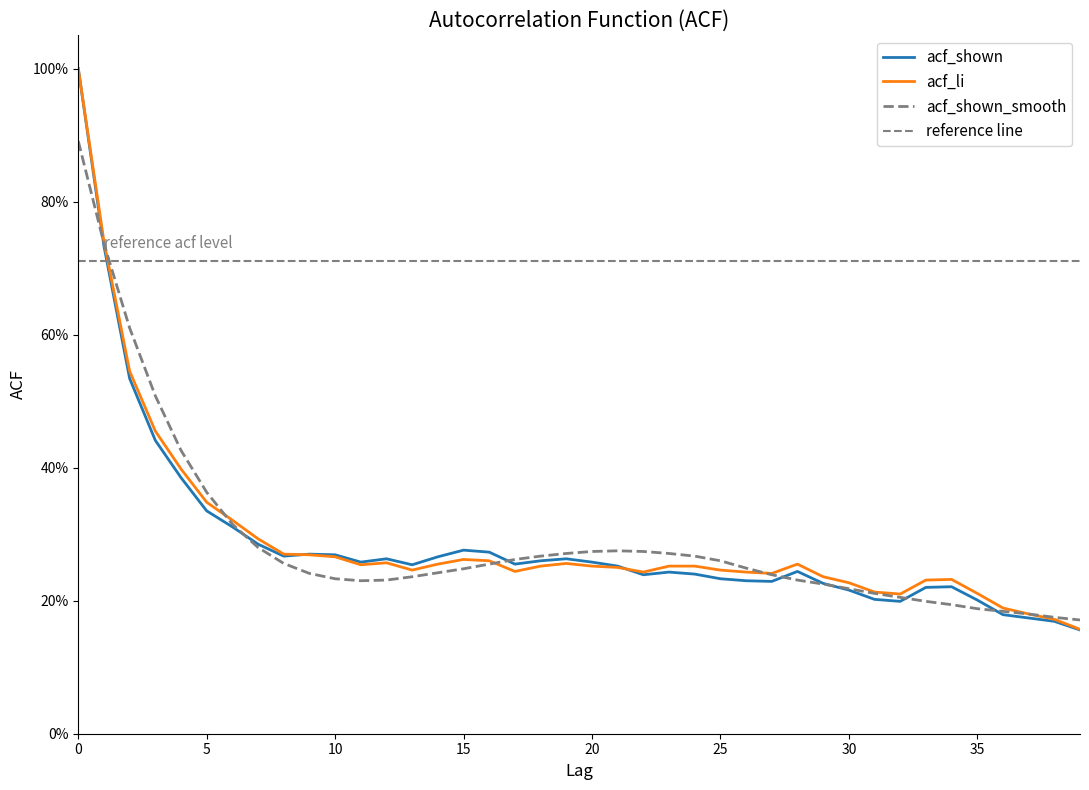

What is the difference between the second highest and second lowest values in the acf_shown series?

0.6